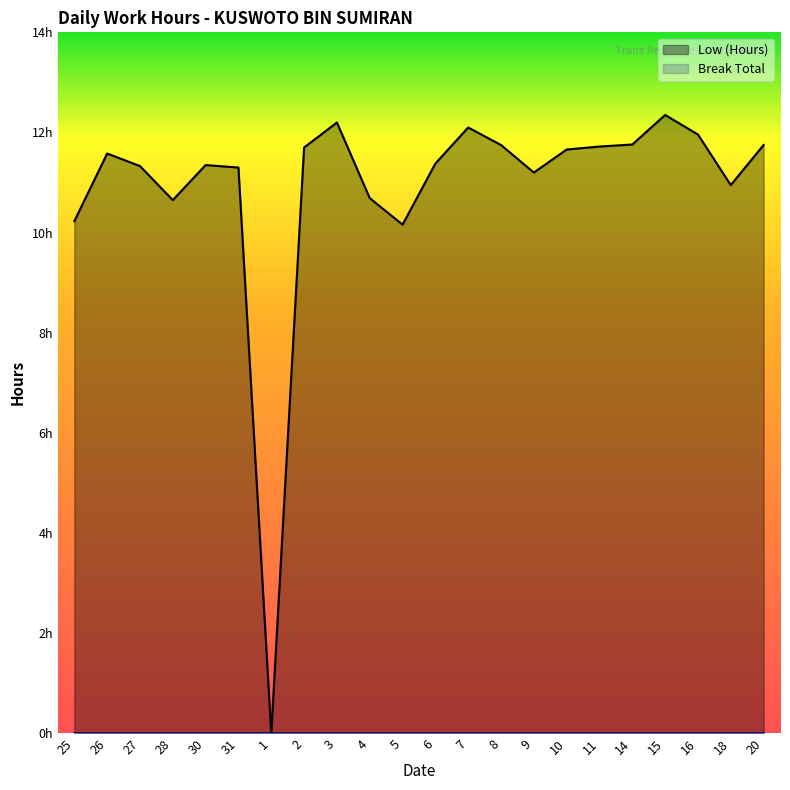

How many lines are shown in the chart?

2